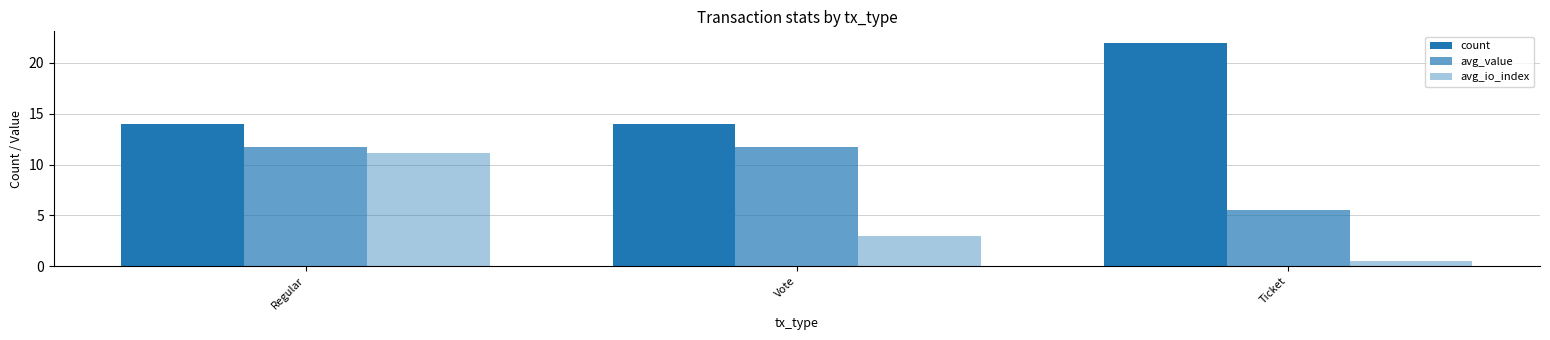

What is the difference between the highest and lowest values at Regular?

2.9